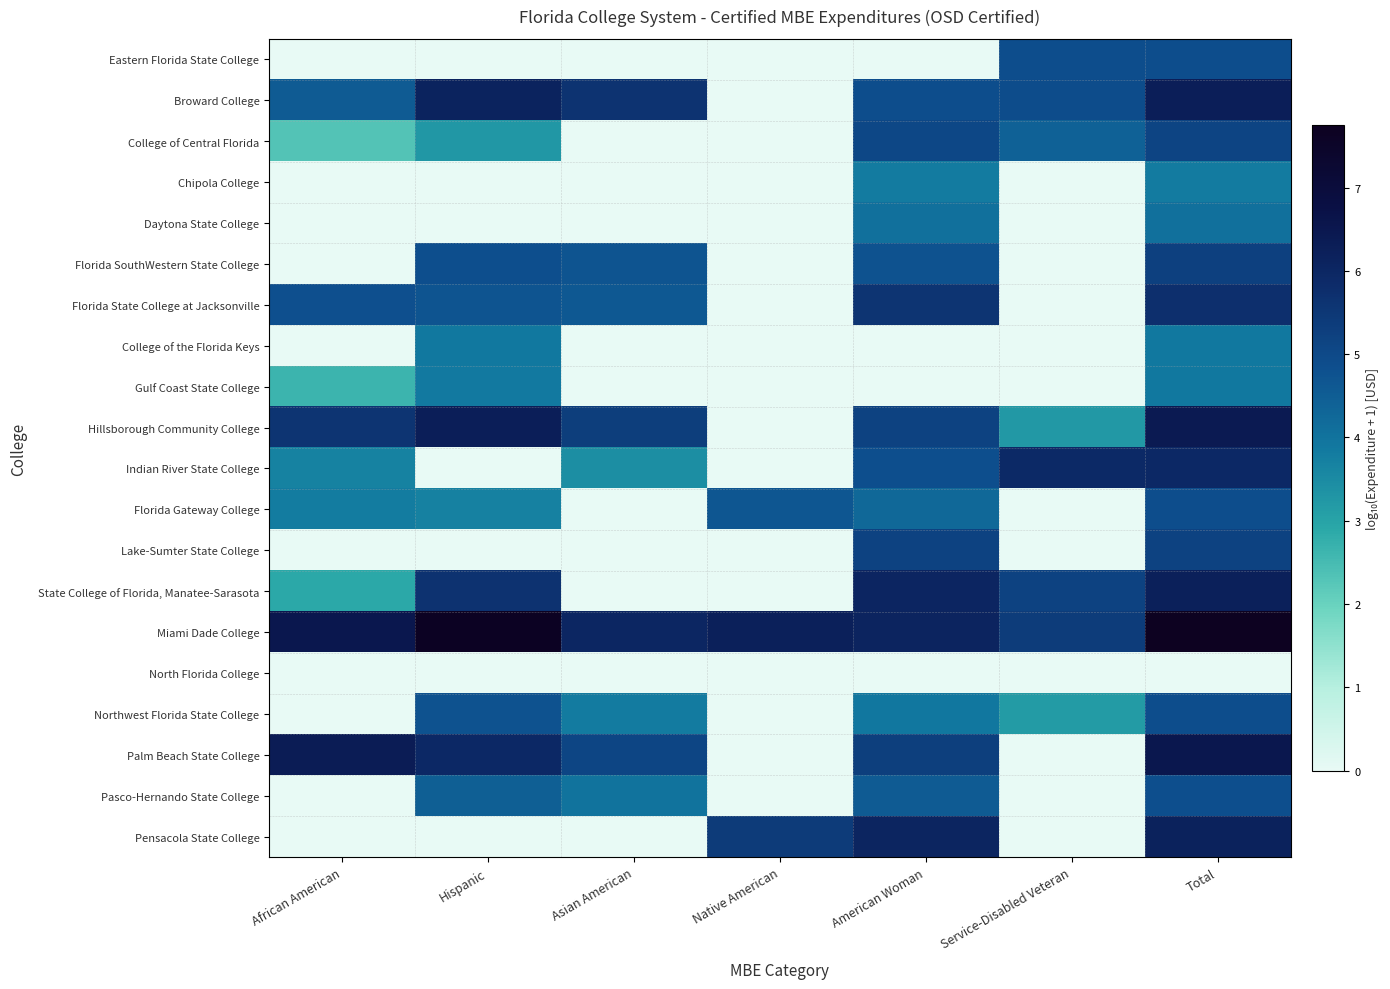

Which series has the widest spread of values?

Palm Beach State College